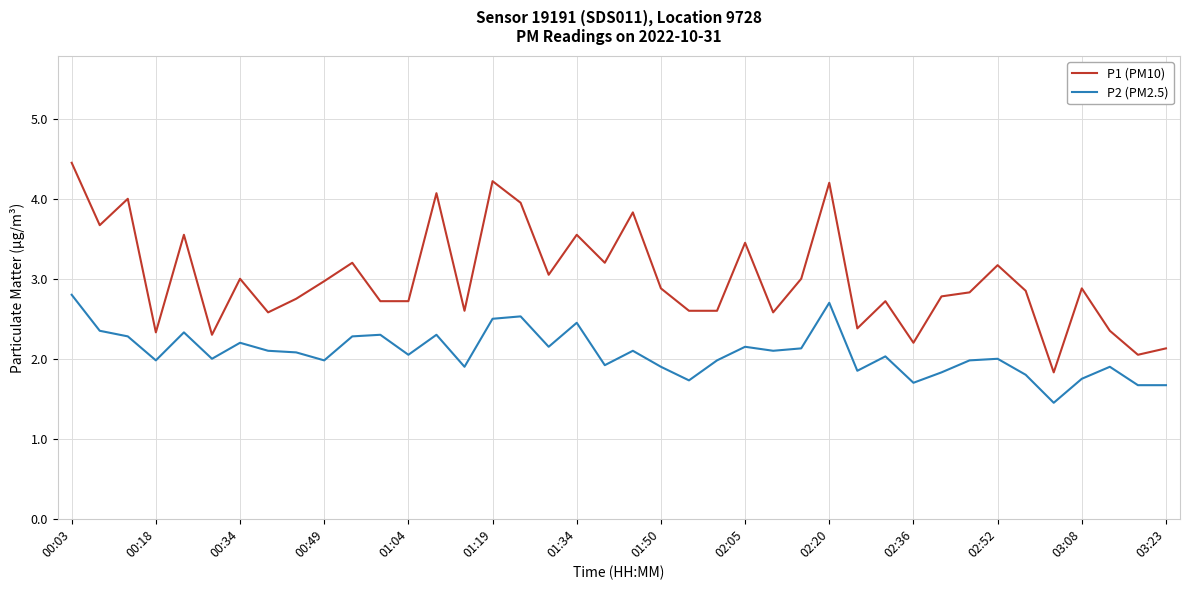

Which series has the largest range (max minus min)?

P1 (PM10)